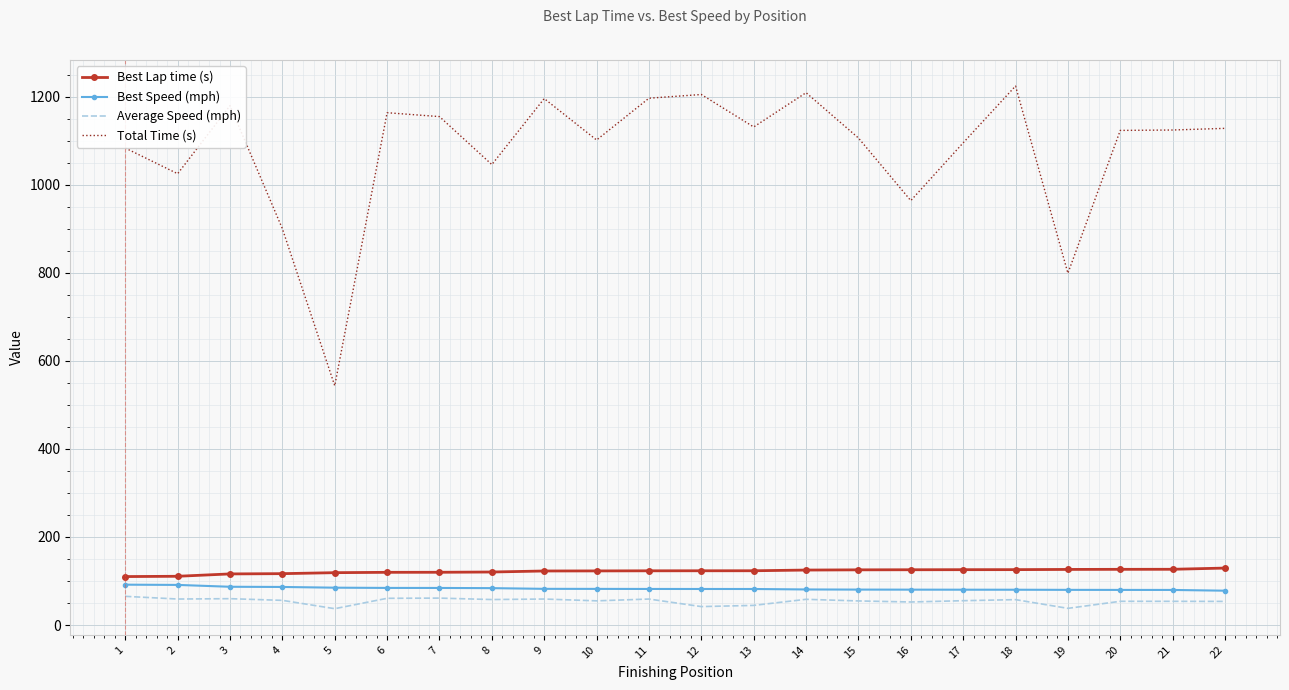

The value of Total Time (s) at 17 is 573.3. True or false?

False